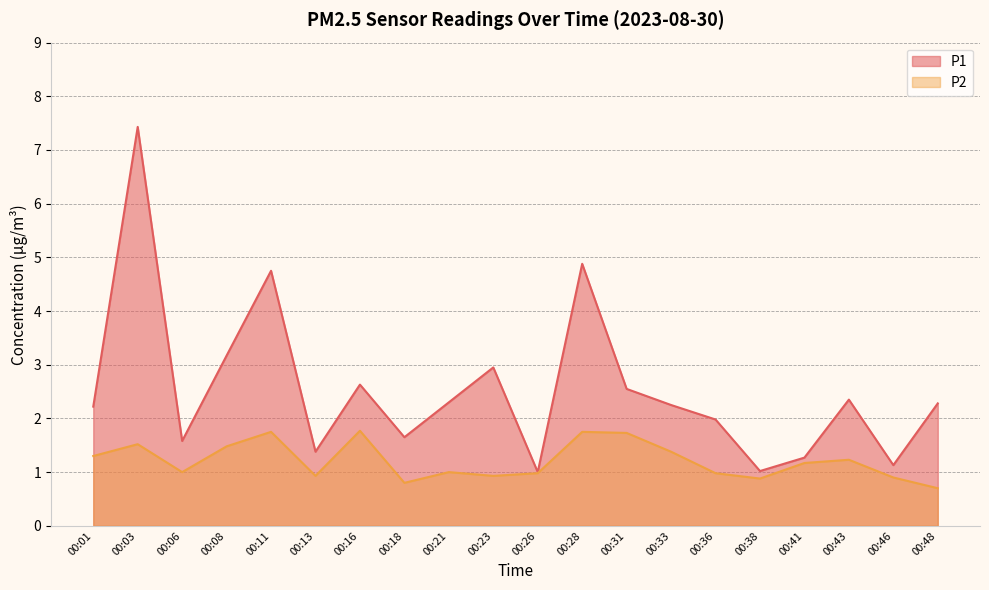

What is the maximum value for P2?

1.8